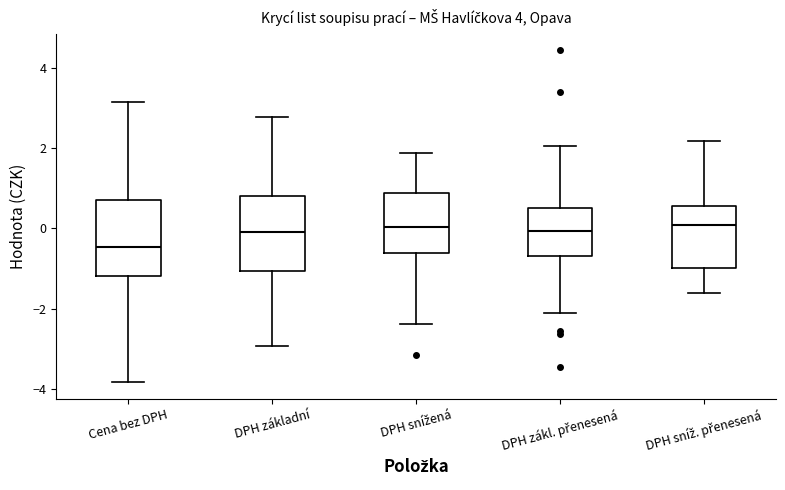

Reading left to right, read every box against the y-axis: the position of its median line, the range the box covers, and the ends of its whiskers. The values are not printed on the chart, so give them approximately, as read against the axis.

Cena bez DPH: median -0.4, box -1.2 to 0.8, whiskers -3.8 to 3.2
DPH základní: median 0.0, box -1.0 to 0.8, whiskers -3.0 to 2.8
DPH snížená: median 0.0, box -0.6 to 0.8, whiskers -2.4 to 1.8
DPH zákl. přenesená: median 0.0, box -0.6 to 0.6, whiskers -2.2 to 2.0
DPH sníž. přenesená: median 0.0, box -1.0 to 0.6, whiskers -1.6 to 2.2